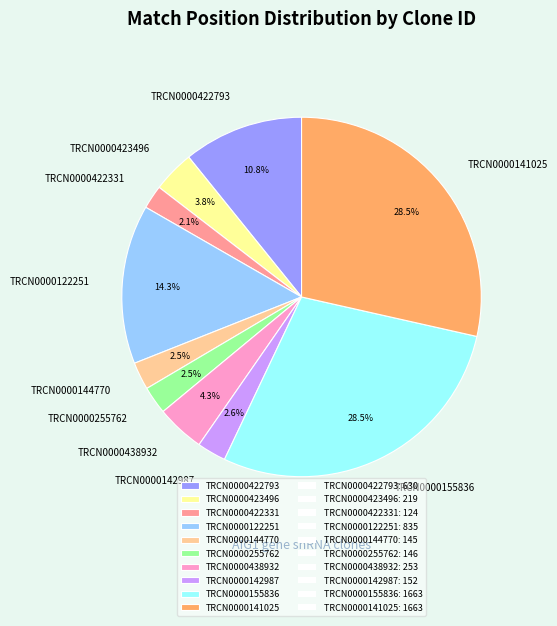

Does TRCN0000422331 account for over 50% of the chart?

No